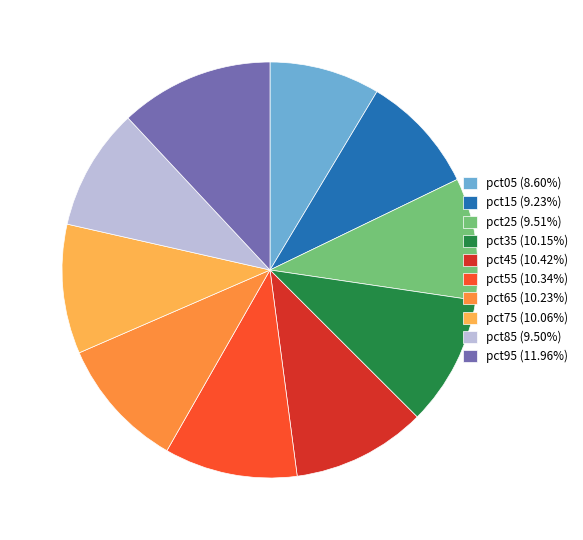

Combined, do pct35 (10.15%) and pct95 (11.96%) account for over 50%?

No